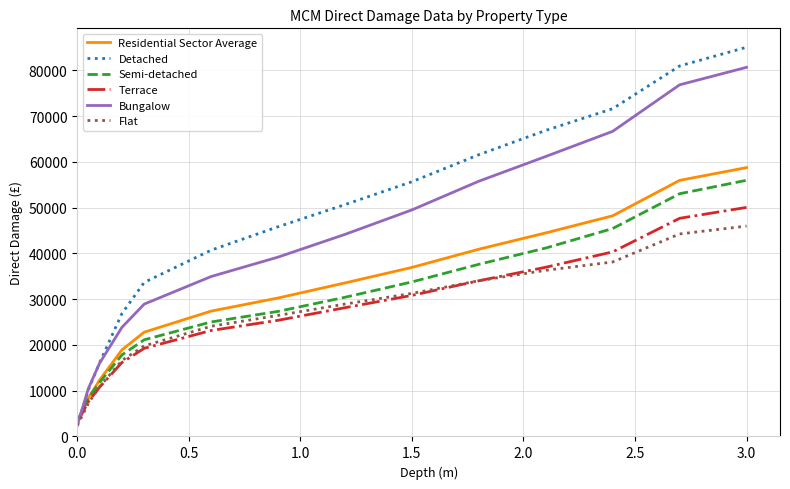

Which series has the largest total across all categories?

Detached